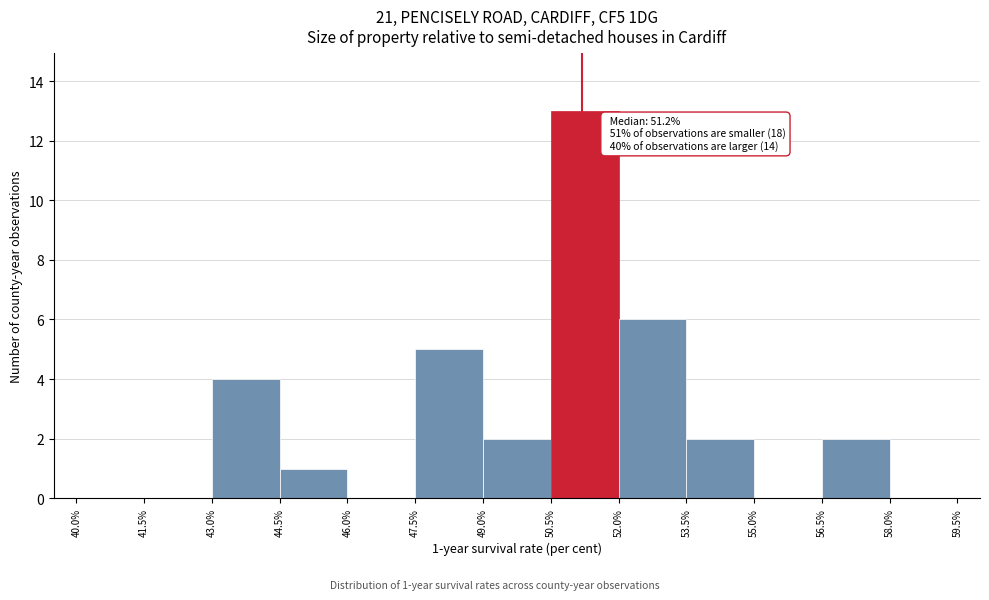

Over which range of the x-axis is the bar tallest?

50.5% to 52.0%